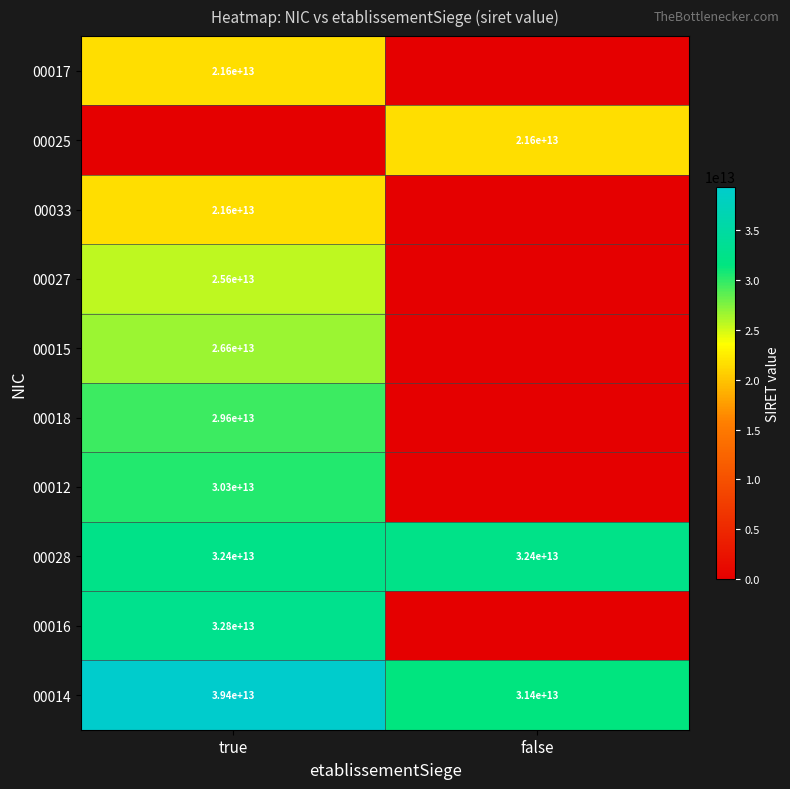

Between false and true, which is larger?

true